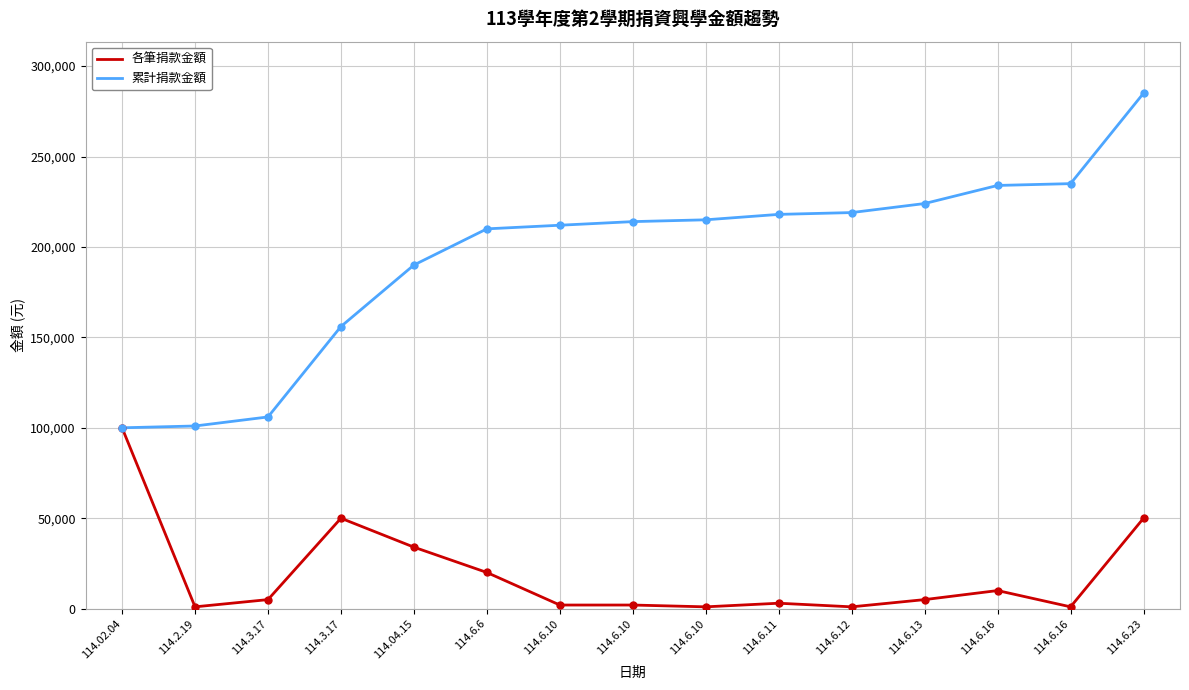

What is the approximate value of 累計捐款金額 at 114.02.04?

100000